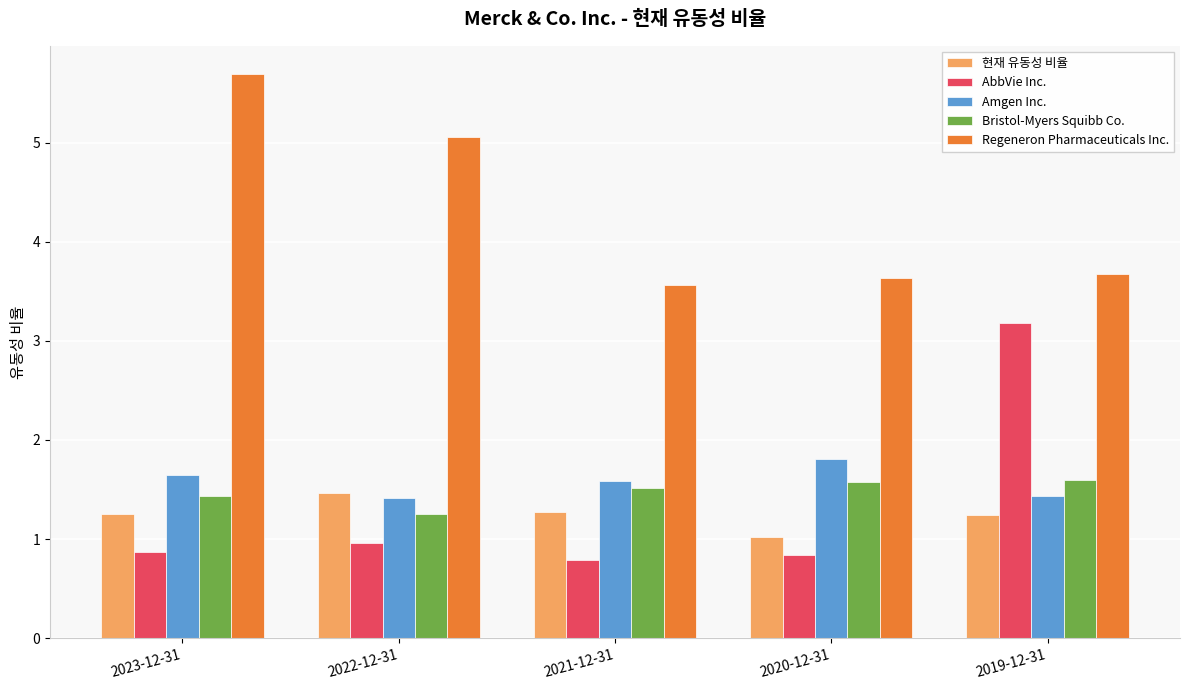

Between 2023-12-31 and 2020-12-31, which series saw the biggest shift?

Regeneron Pharmaceuticals Inc.